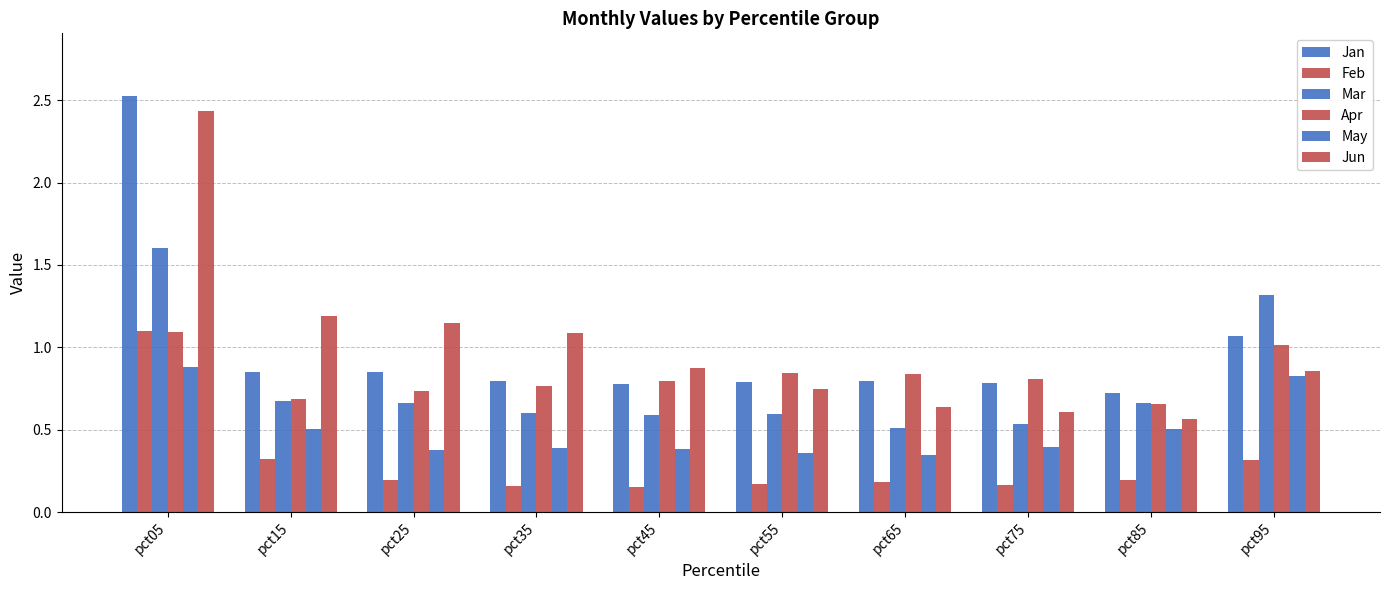

What is the difference between the maximum and minimum values in the May series?

0.5